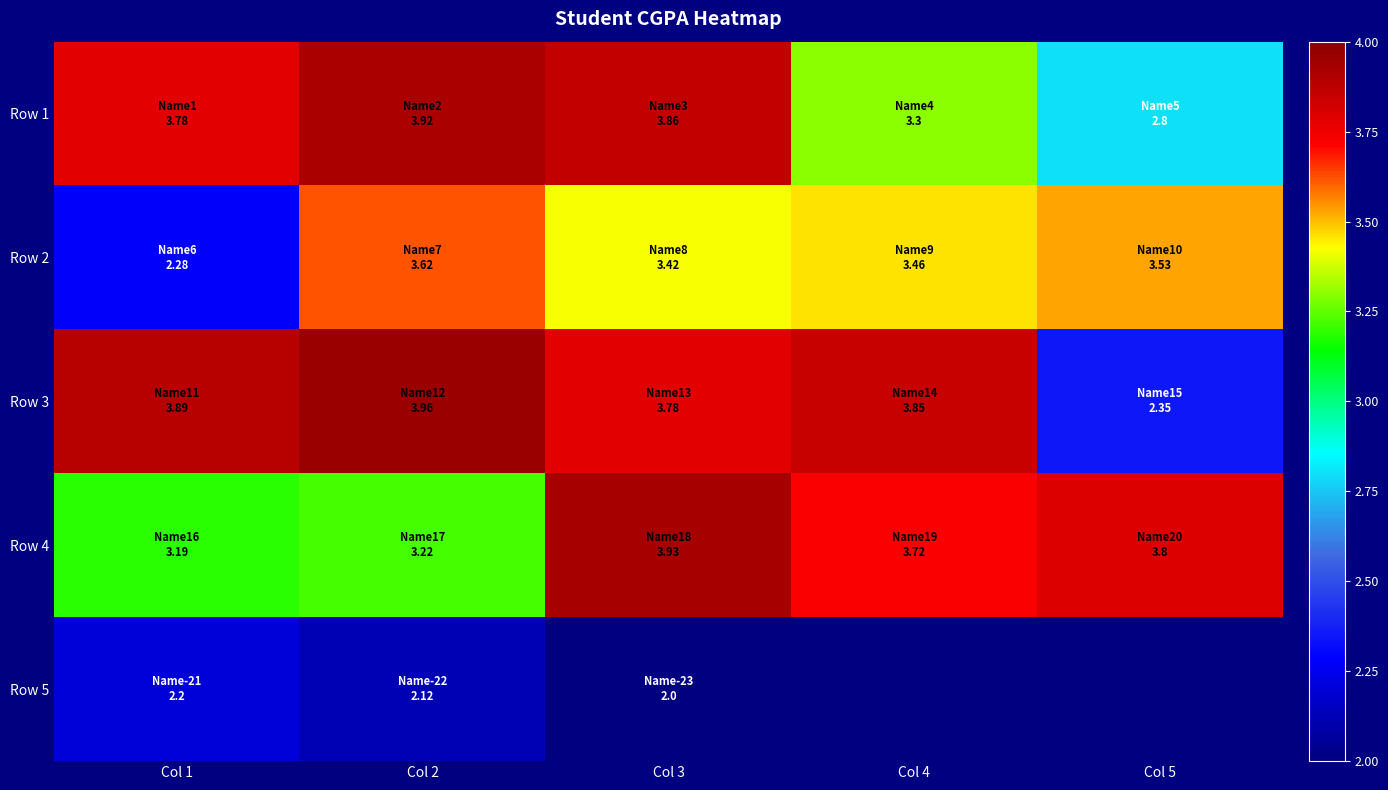

At how many categories does at least one series exceed 3?

5